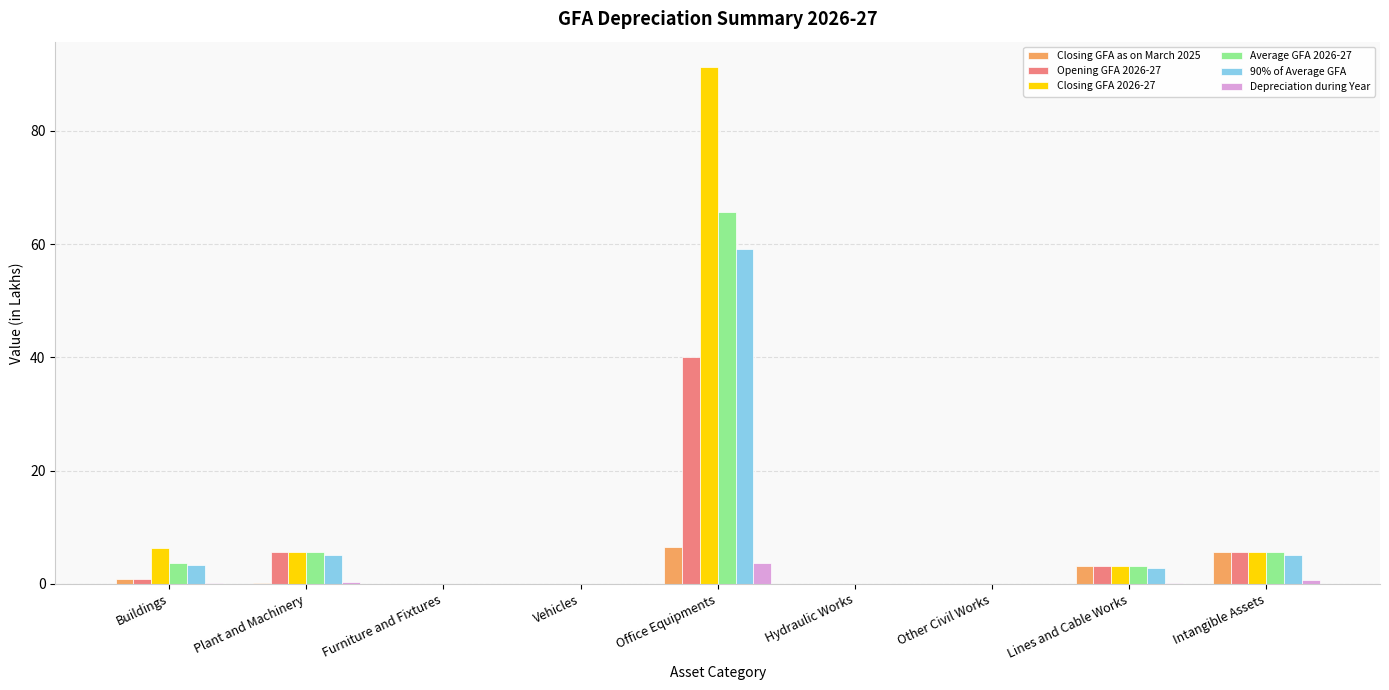

Which series has the largest total across all categories?

Closing GFA 2026-27